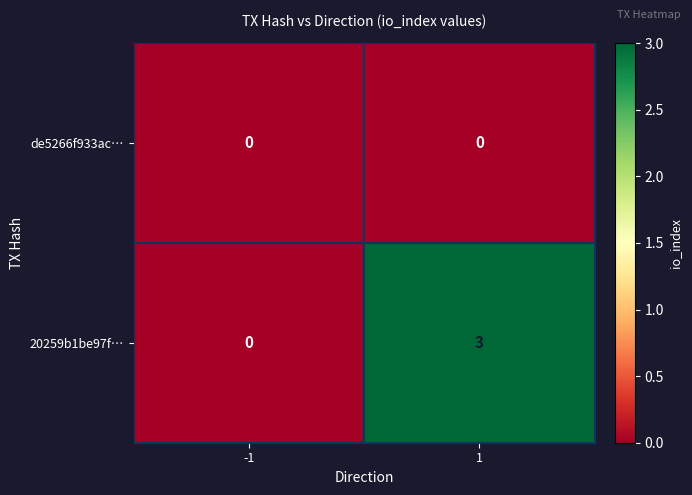

Which series changed the most between -1 and 1?

20259b1be97f…